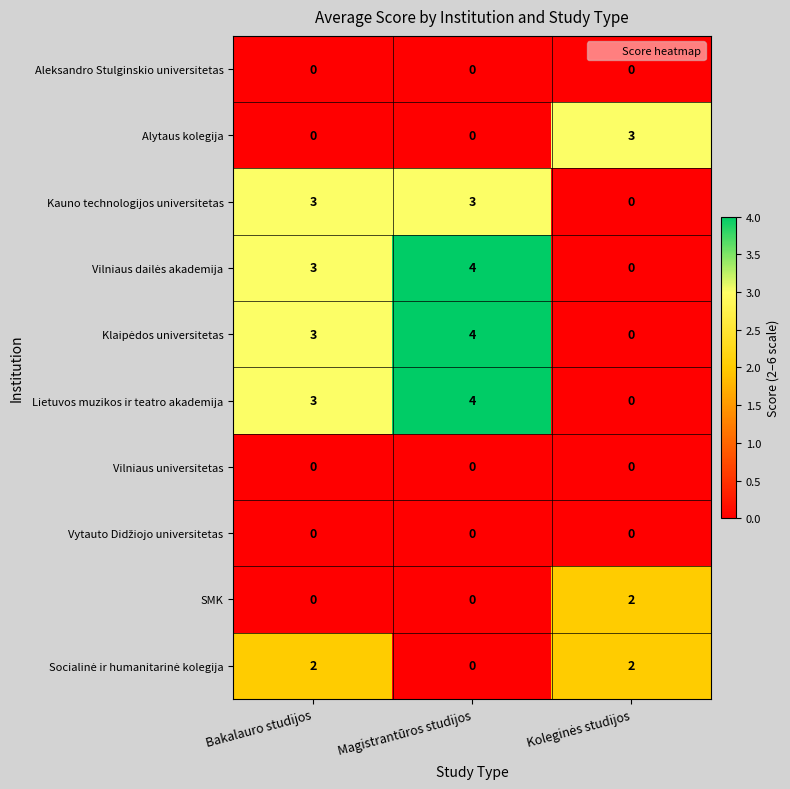

What is the greatest value displayed?

4